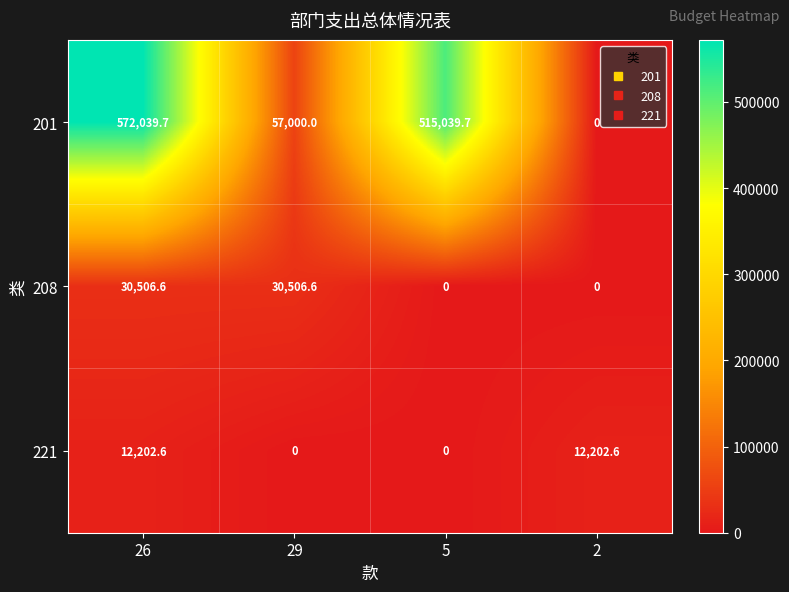

What is the difference between the highest and lowest values at 5?

515039.7